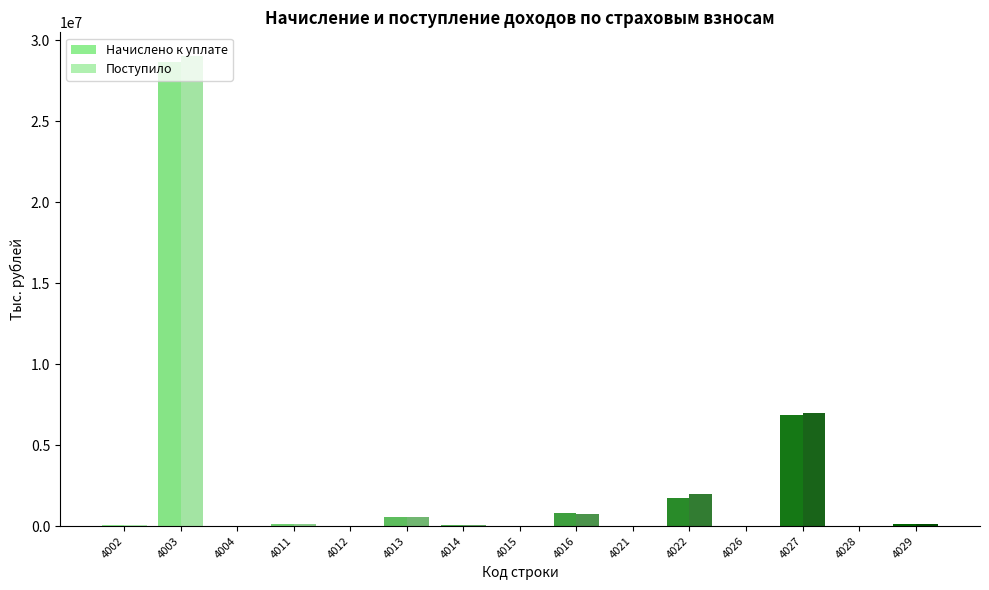

What is the total value across all series at 4003?

57666655